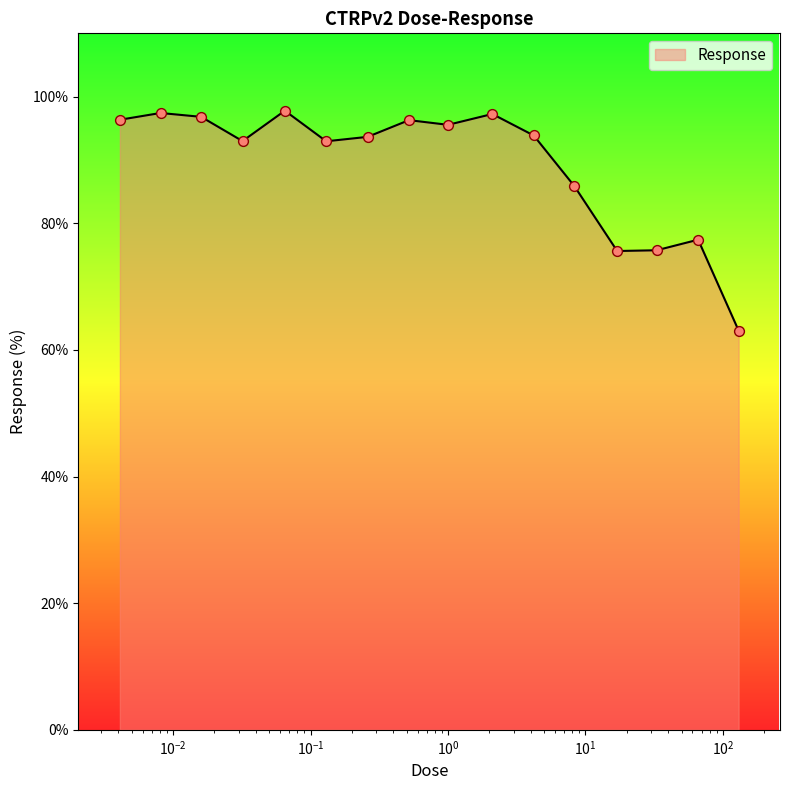

What is the greatest value displayed?

97.8